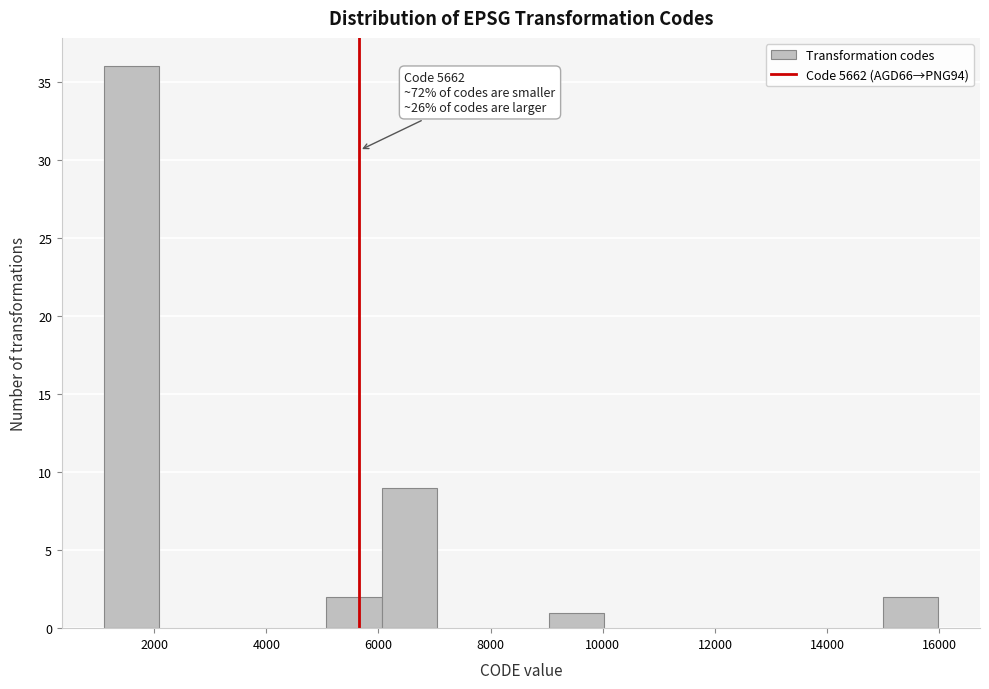

Which range on the x-axis has the tallest bar?

1200 to 2000